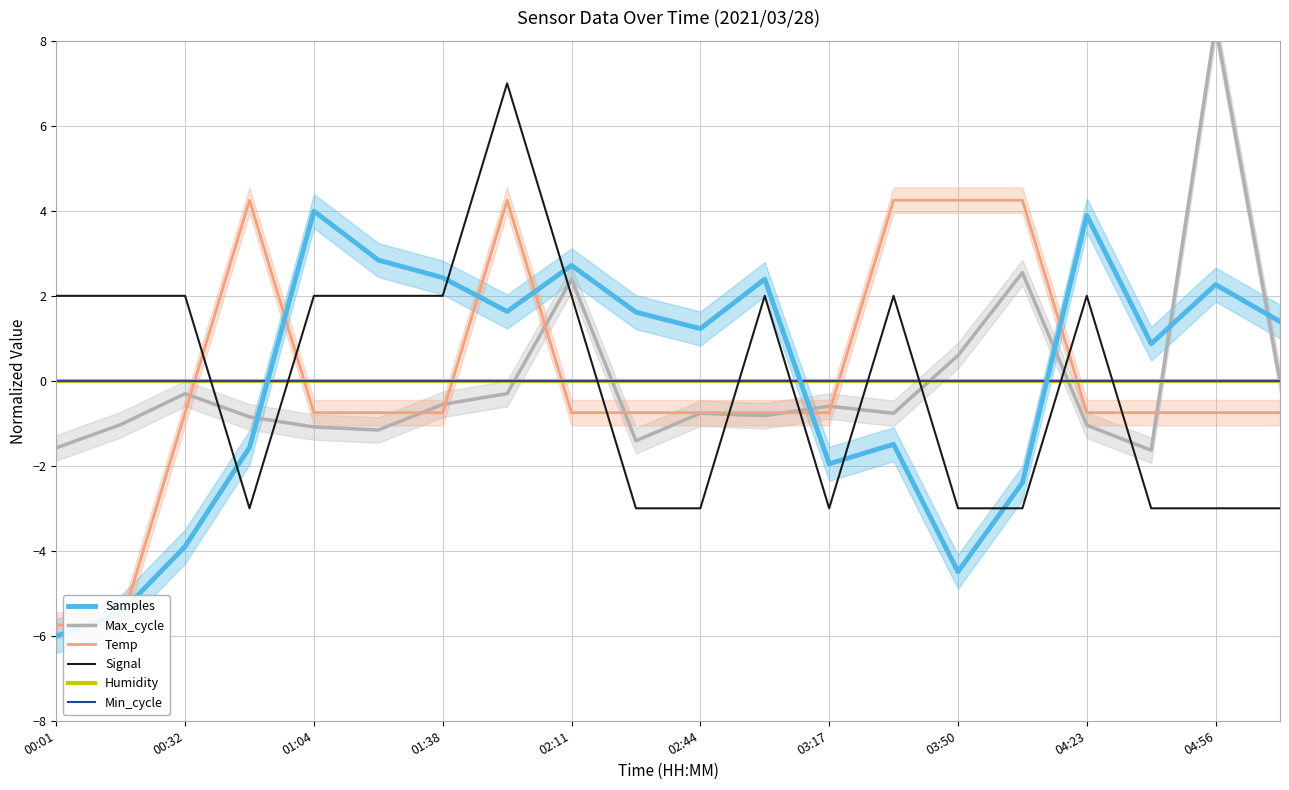

How many values in Signal are below zero?

9